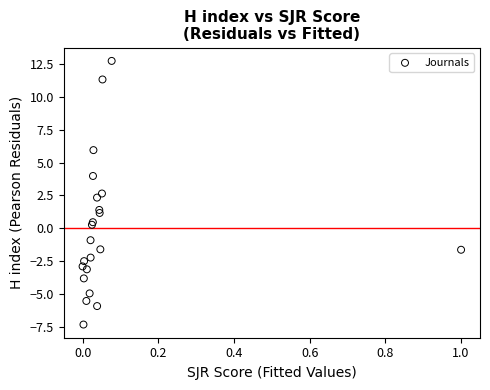

What Y value in the scatter plot is closest to 2?

2.3